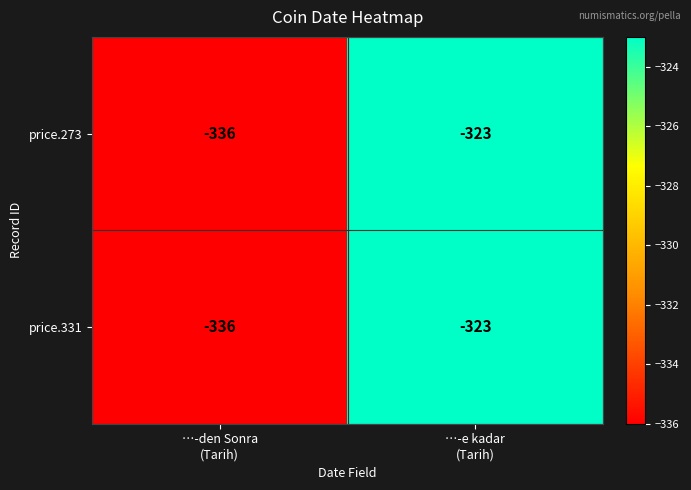

Reading left to right, transcribe all the data shown in this chart.

price.273: -336	-323
price.331: -336	-323